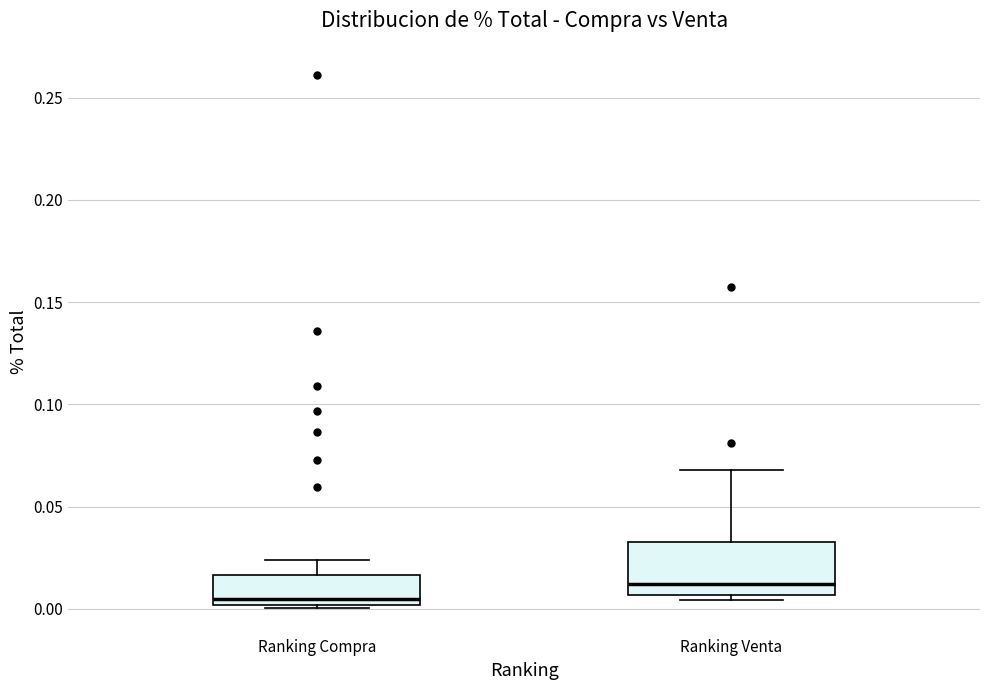

Reading left to right, transcribe this box plot: for each box, give where its median line is, the range the box spans, and where its two whiskers end, as read against the y-axis. The values are not printed on the chart, so give them approximately, as read against the axis.

Ranking Compra: median 0.005, box 0.000 to 0.015, whiskers 0.000 (just below the box's lower edge) to 0.025
Ranking Venta: median 0.010, box 0.005 to 0.035, whiskers 0.005 (just below the box's lower edge) to 0.070